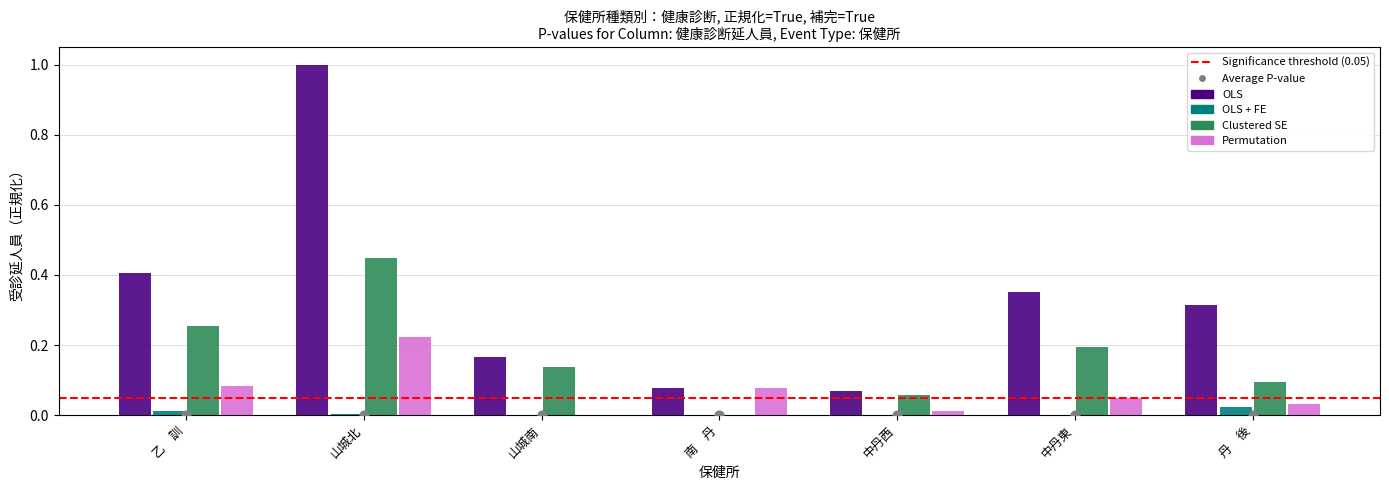

At how many categories does at least one series exceed 0?

7